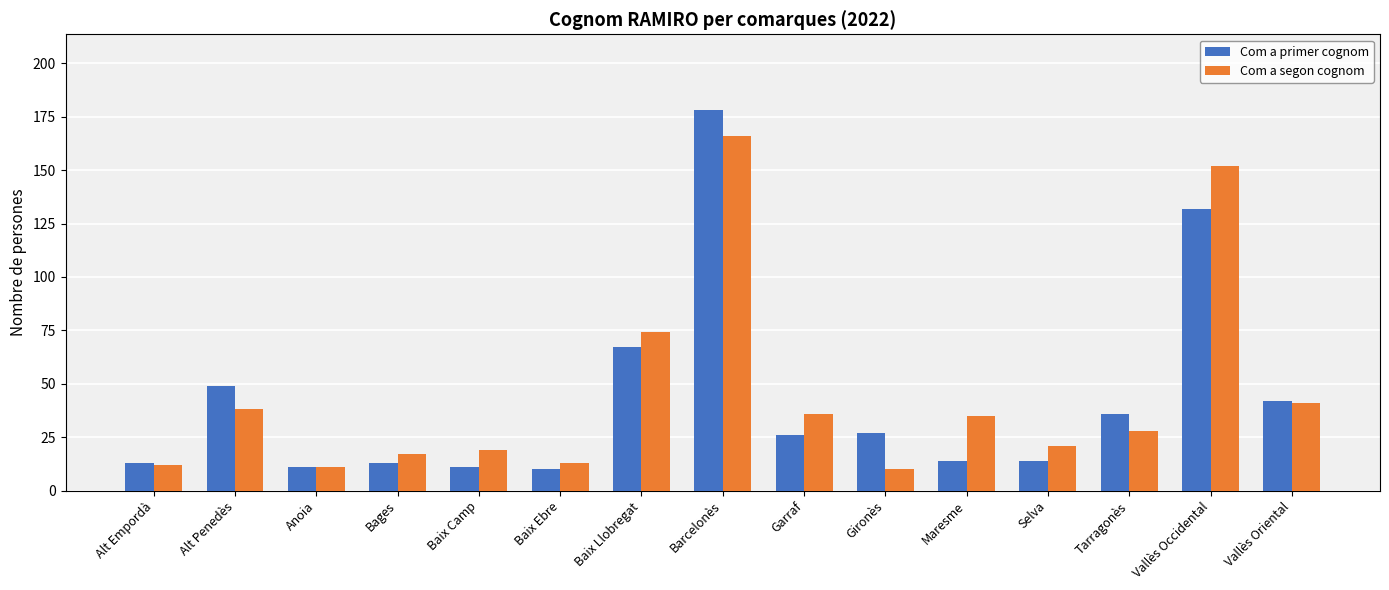

What are all the series names shown in the legend?

Com a primer cognom, Com a segon cognom